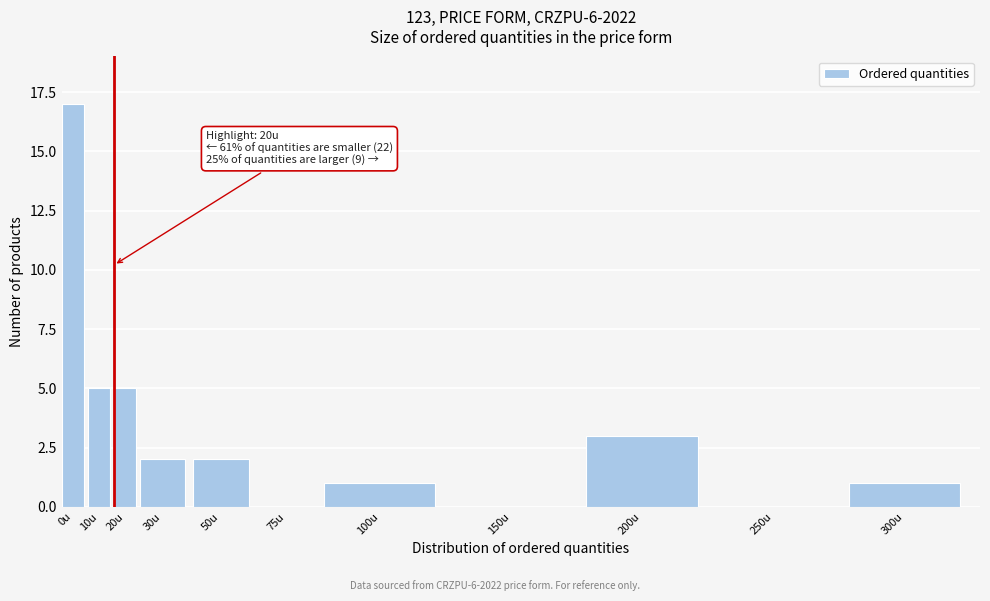

Reading left to right, transcribe all the data shown in this chart.

0u=17	10u=5	20u=5	30u=2	50u=2	75u=0	100u=1	150u=0	200u=3	250u=0	300u=1